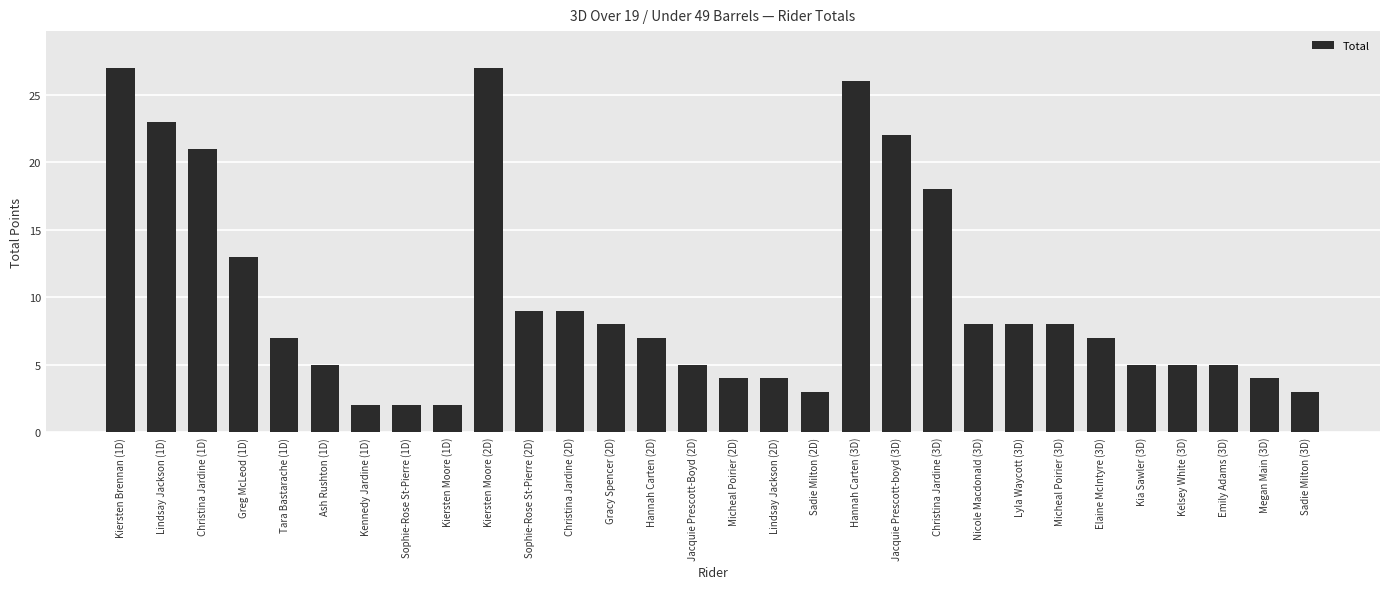

What is the value of the 7th bar from the left?

2